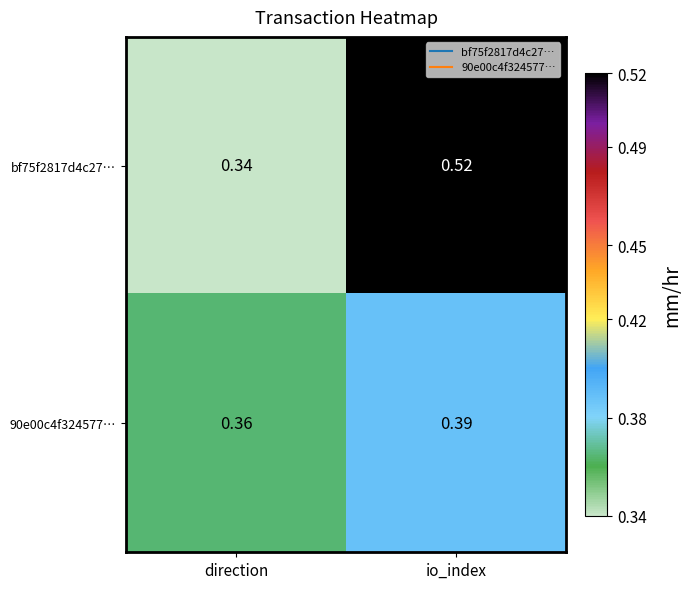

Where is bf75f2817d4c27… nearest to the value 0?

direction